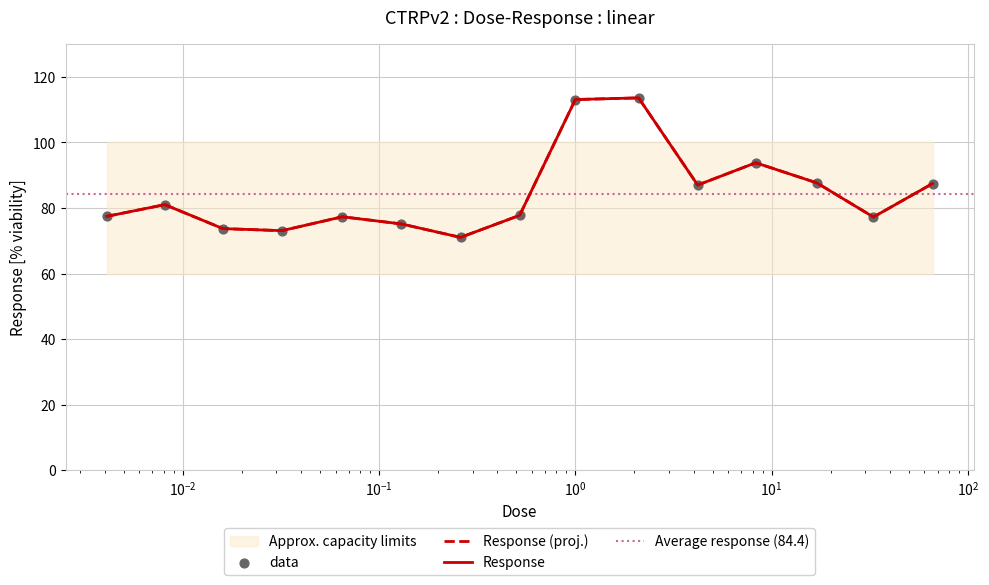

What is the ratio of the value at 0.016 to the value at 0.52?

0.9